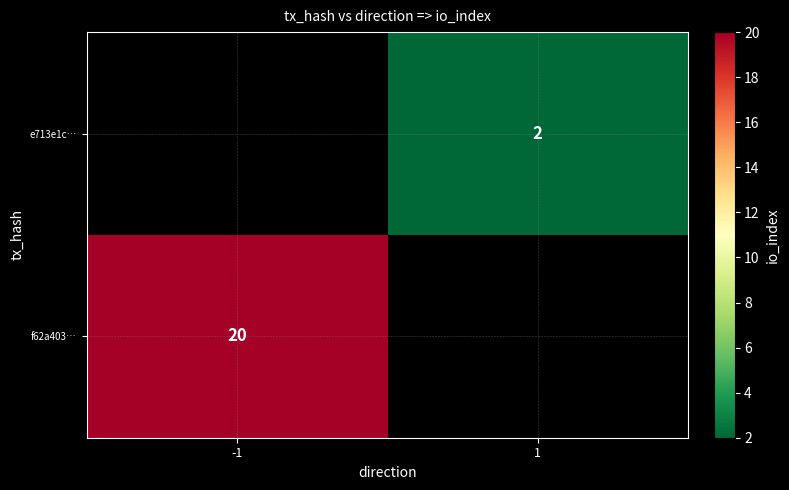

How many data points does each series have?

2